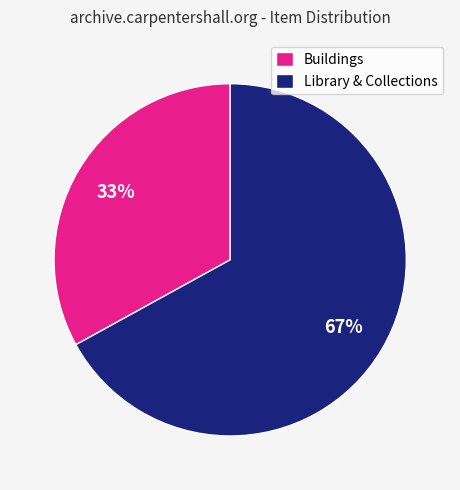

Which category has the biggest portion of the pie?

Library & Collections